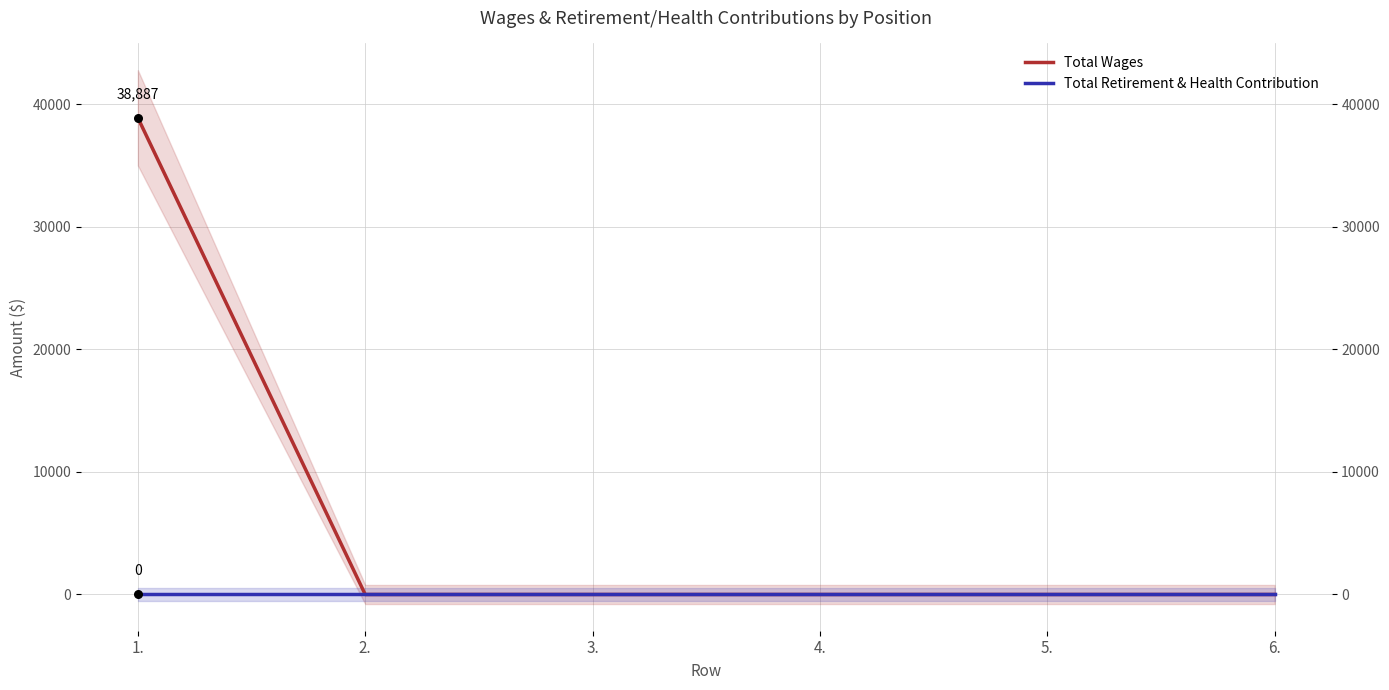

Is the value of Total Retirement & Health Contribution at 1. greater than the value of Total Wages at 5.?

No